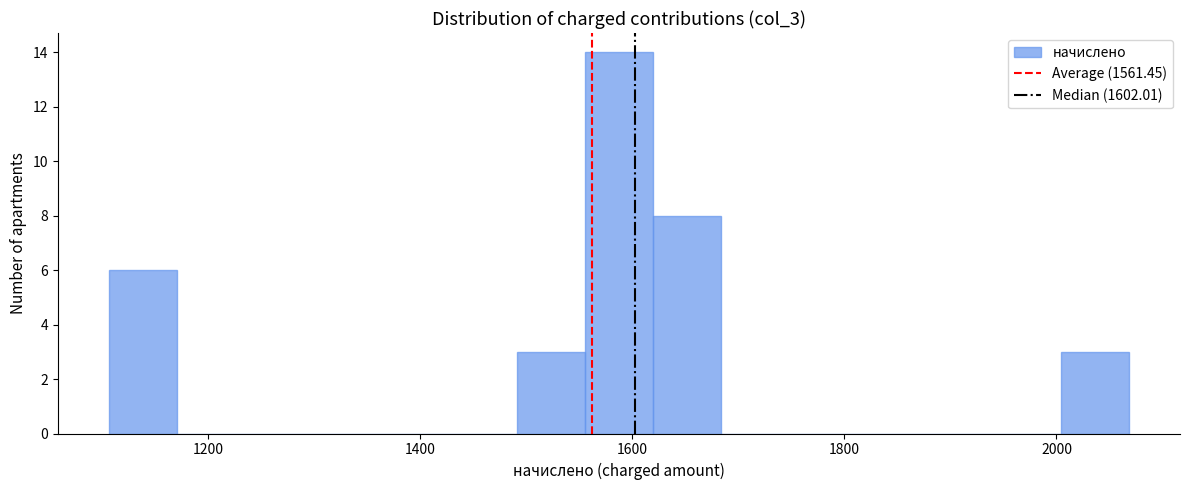

Read against the x-axis, roughly where is the centre of the tallest bar?

1580